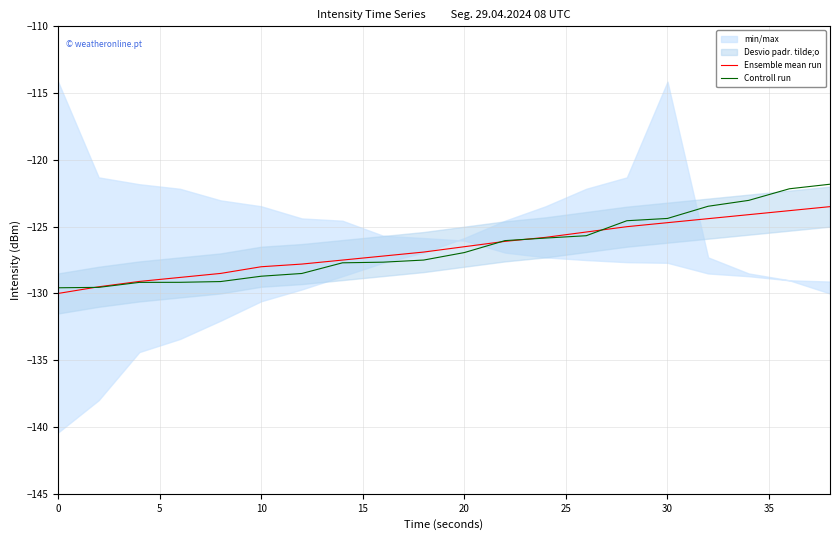

True or false: Controll run and Ensemble mean run intersect in this chart.

True